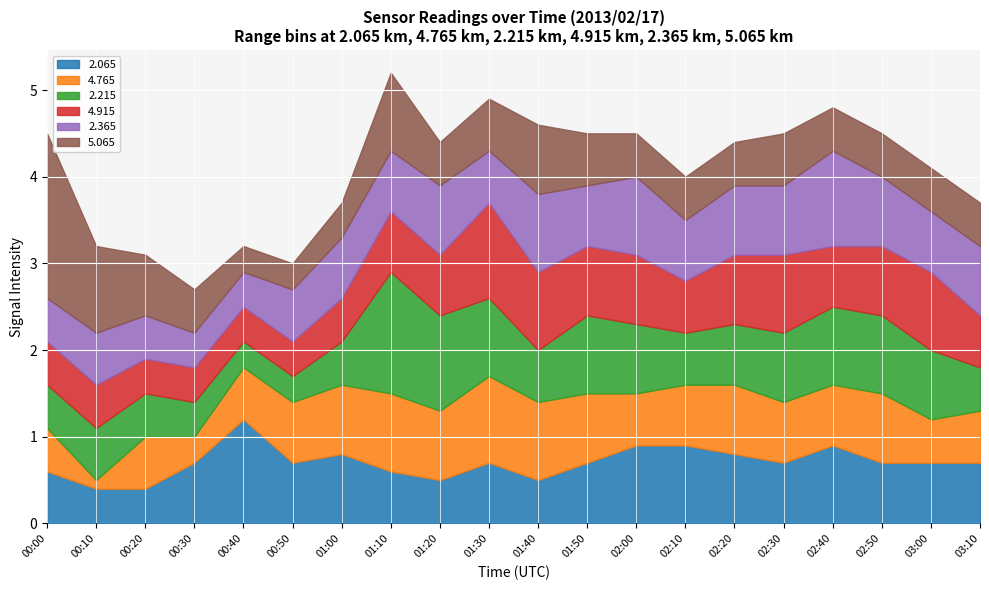

Which has a higher value, 01:10 or 02:30?

02:30